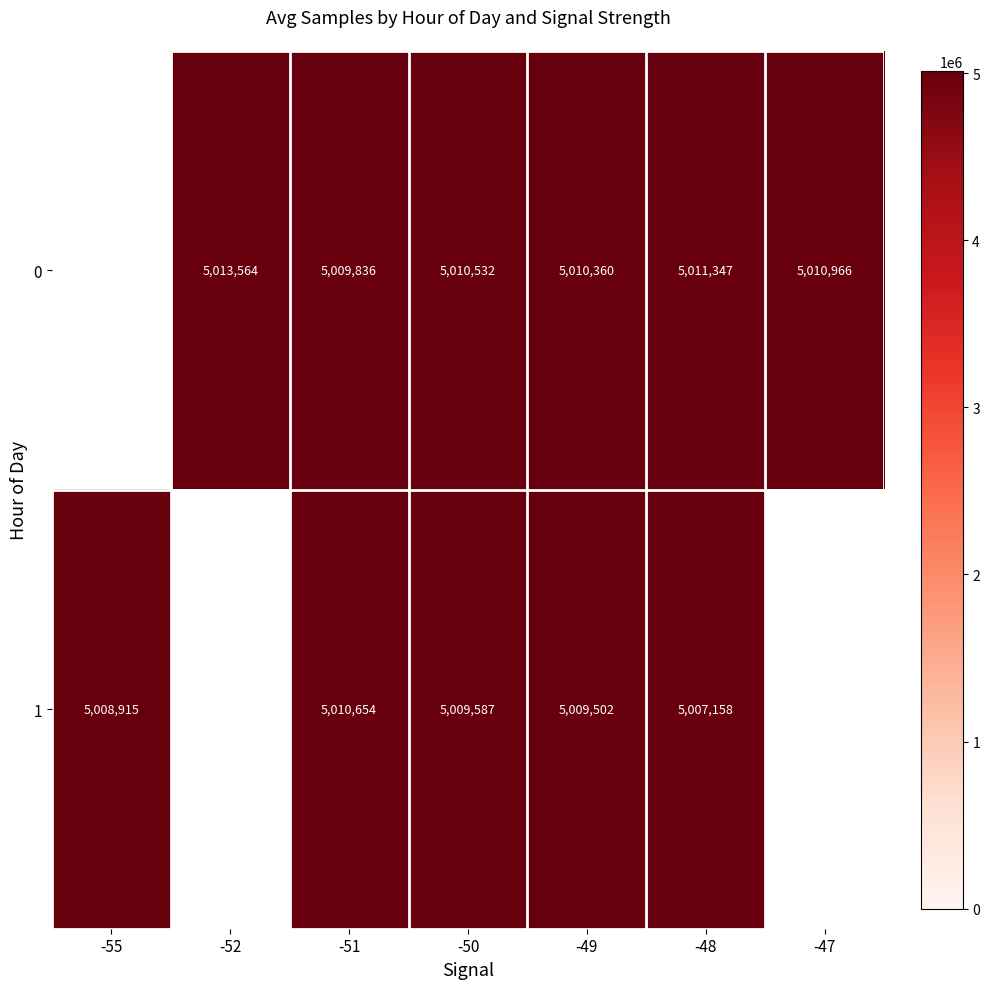

What is the smallest value displayed?

5007158.2